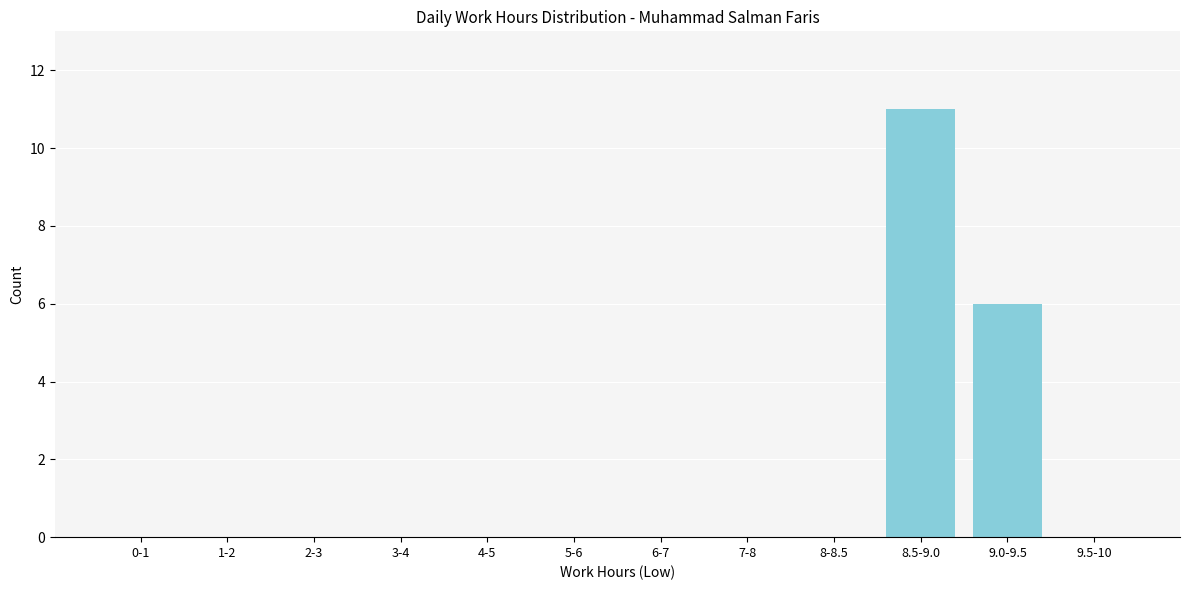

Reading right to left, what are all the values shown in this chart?

9.5-10=0	9.0-9.5=6	8.5-9.0=11	8-8.5=0	7-8=0	6-7=0	5-6=0	4-5=0	3-4=0	2-3=0	1-2=0	0-1=0